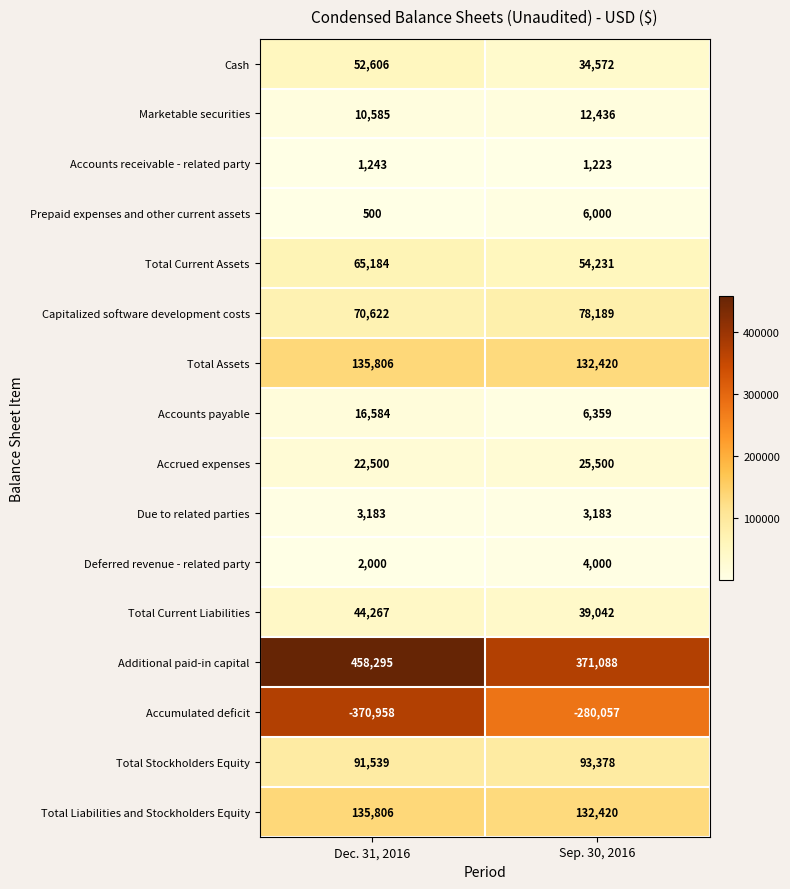

Where is Additional paid-in capital nearest to the value 414691?

Sep. 30, 2016